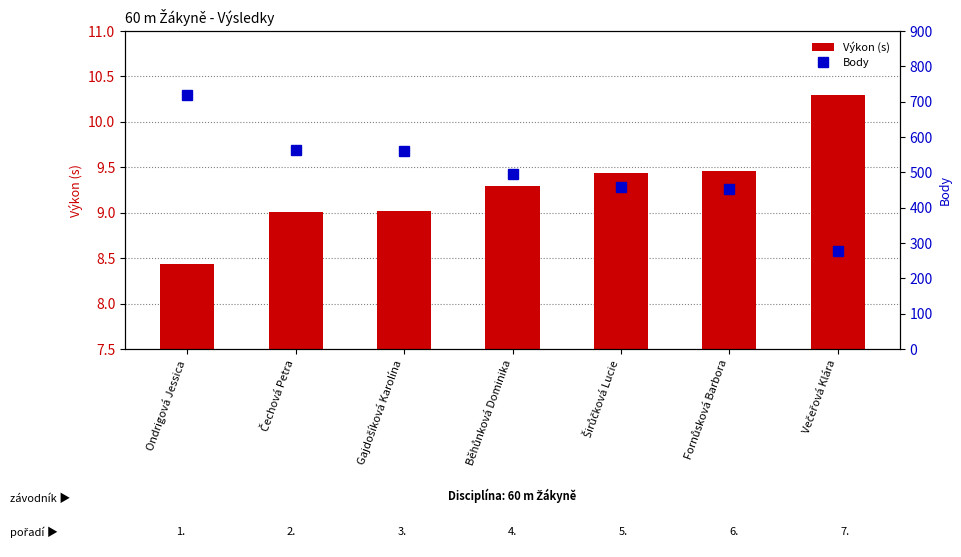

What is the lowest value of the Výkon (s) series?

8.4